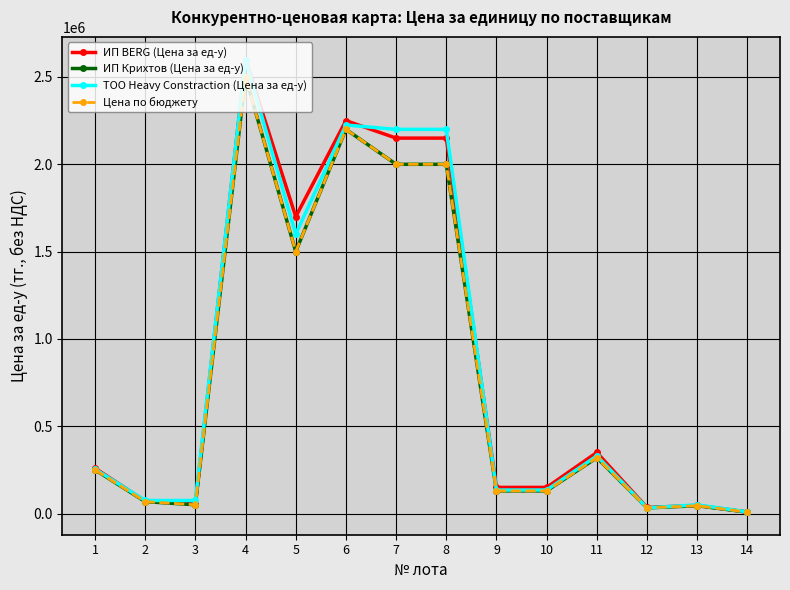

What is the maximum value for ИП Крихтов (Цена за ед-у)?

2500000